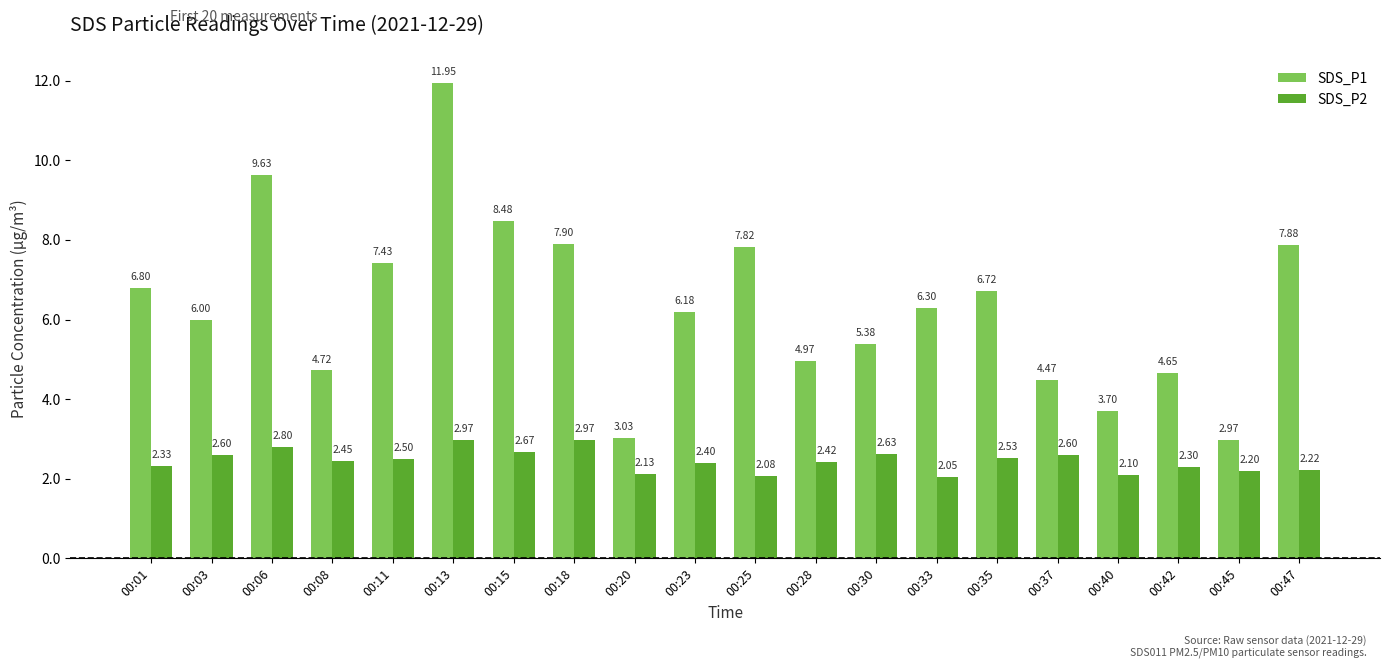

How many categories are shown in the chart?

20